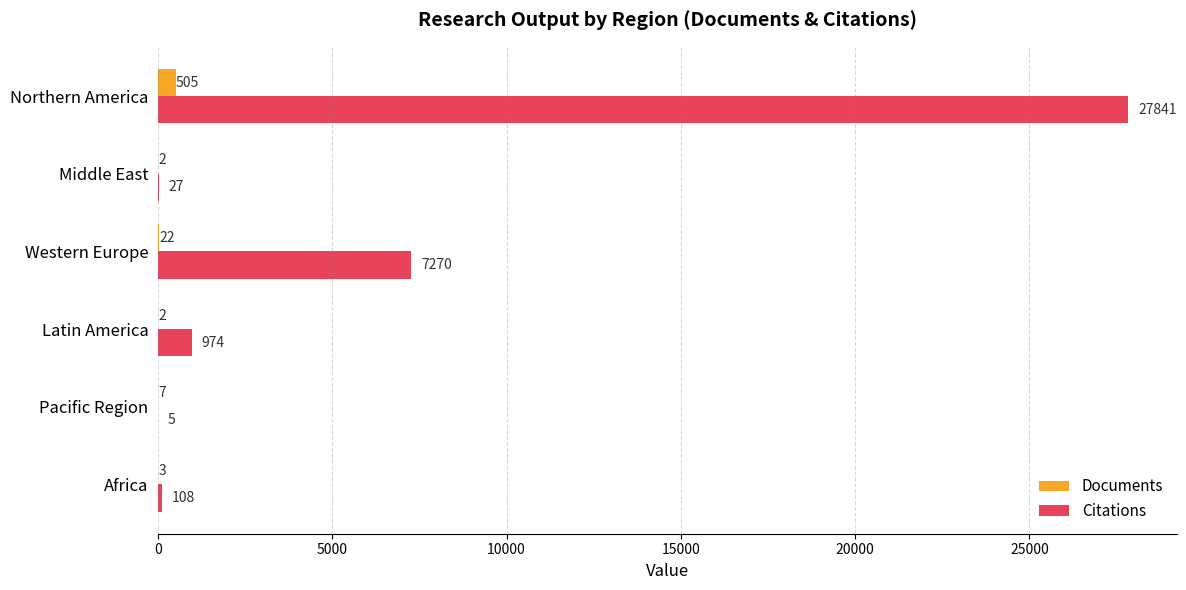

At which label is Citations closest to 13923?

Western Europe